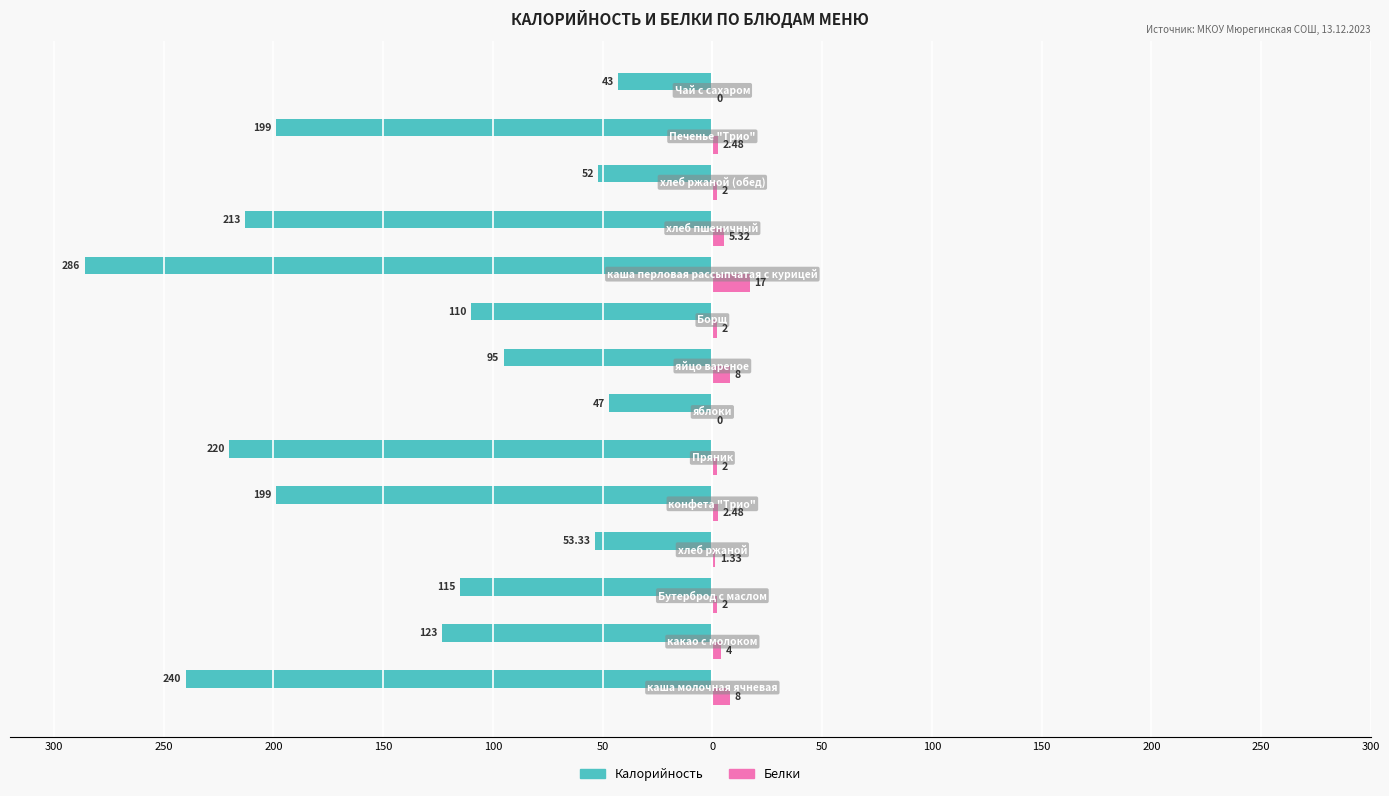

Which series has the widest spread of values?

Калорийность